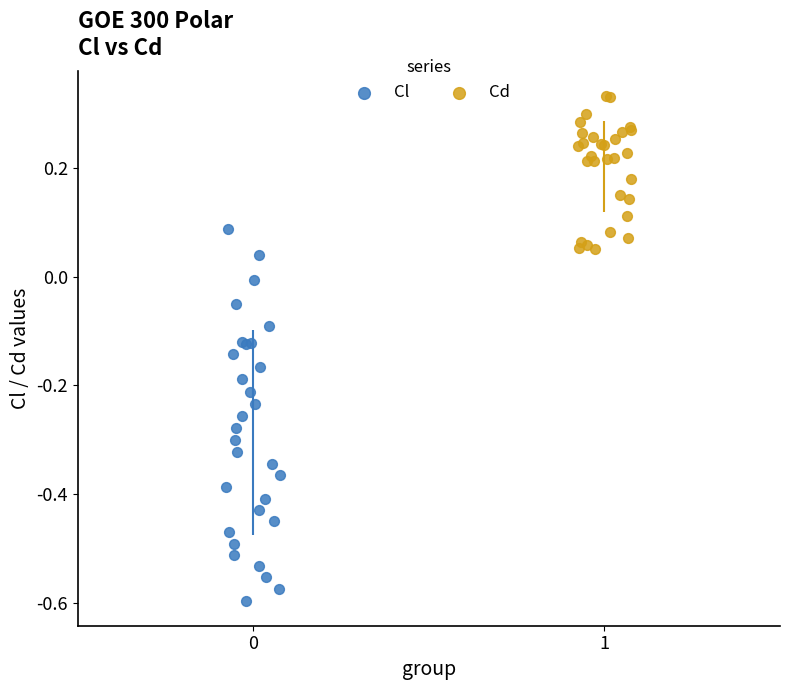

Which series contains the highest Y value?

Cd